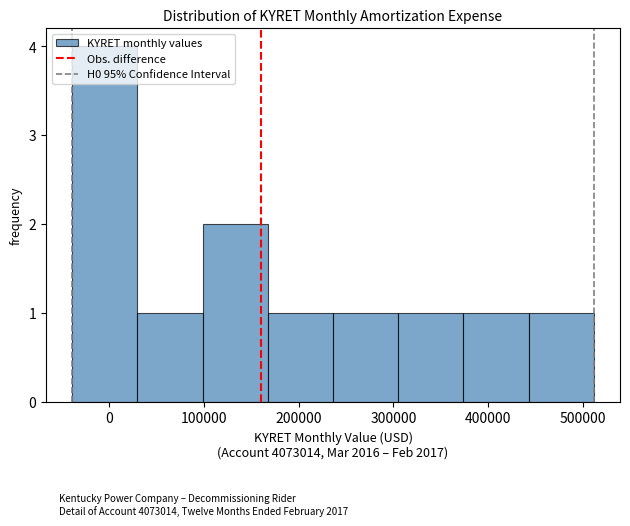

Reading left to right, transcribe this chart: for each bar, give the range it covers on the x-axis and its height. Neither the bar edges nor the heights are printed on the chart, so give them approximately, as read against the axes.

-40000 to 30000: 4
30000 to 100000: 1
100000 to 170000: 2
170000 to 240000: 1
240000 to 310000: 1
310000 to 370000: 1
370000 to 440000: 1
440000 to 510000: 1